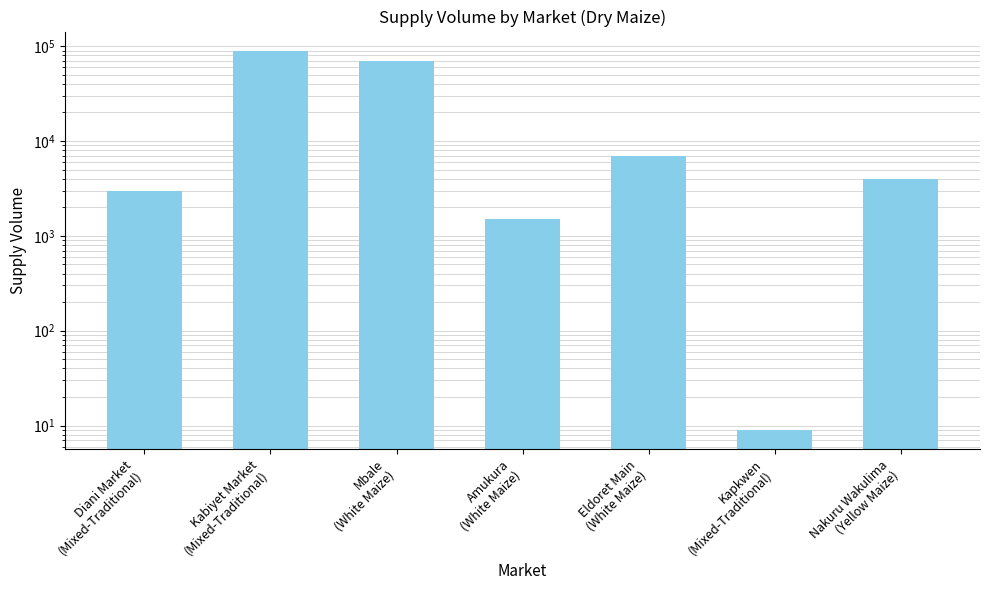

Reading left to right, what are all the values shown in this chart?

Diani Market
(Mixed-Traditional)=3000	Kabiyet Market
(Mixed-Traditional)=90000	Mbale
(White Maize)=70000	Amukura
(White Maize)=1500	Eldoret Main
(White Maize)=7000	Kapkwen
(Mixed-Traditional)=9	Nakuru Wakulima
(Yellow Maize)=3960